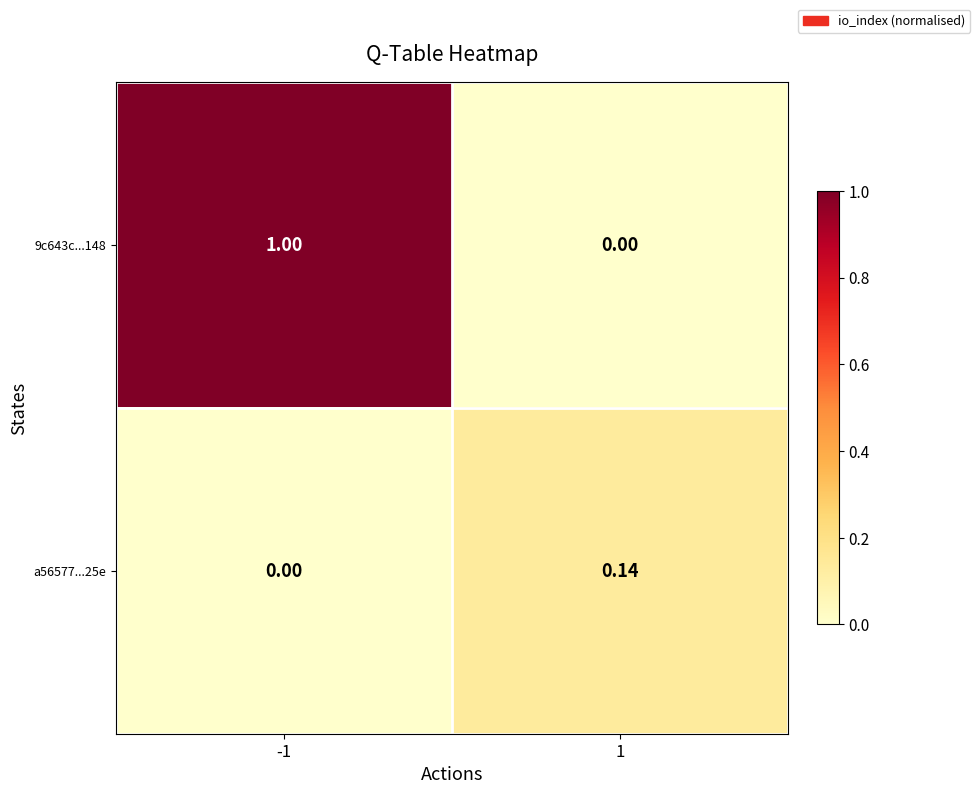

How many data points in a56577...25e are above 0?

1